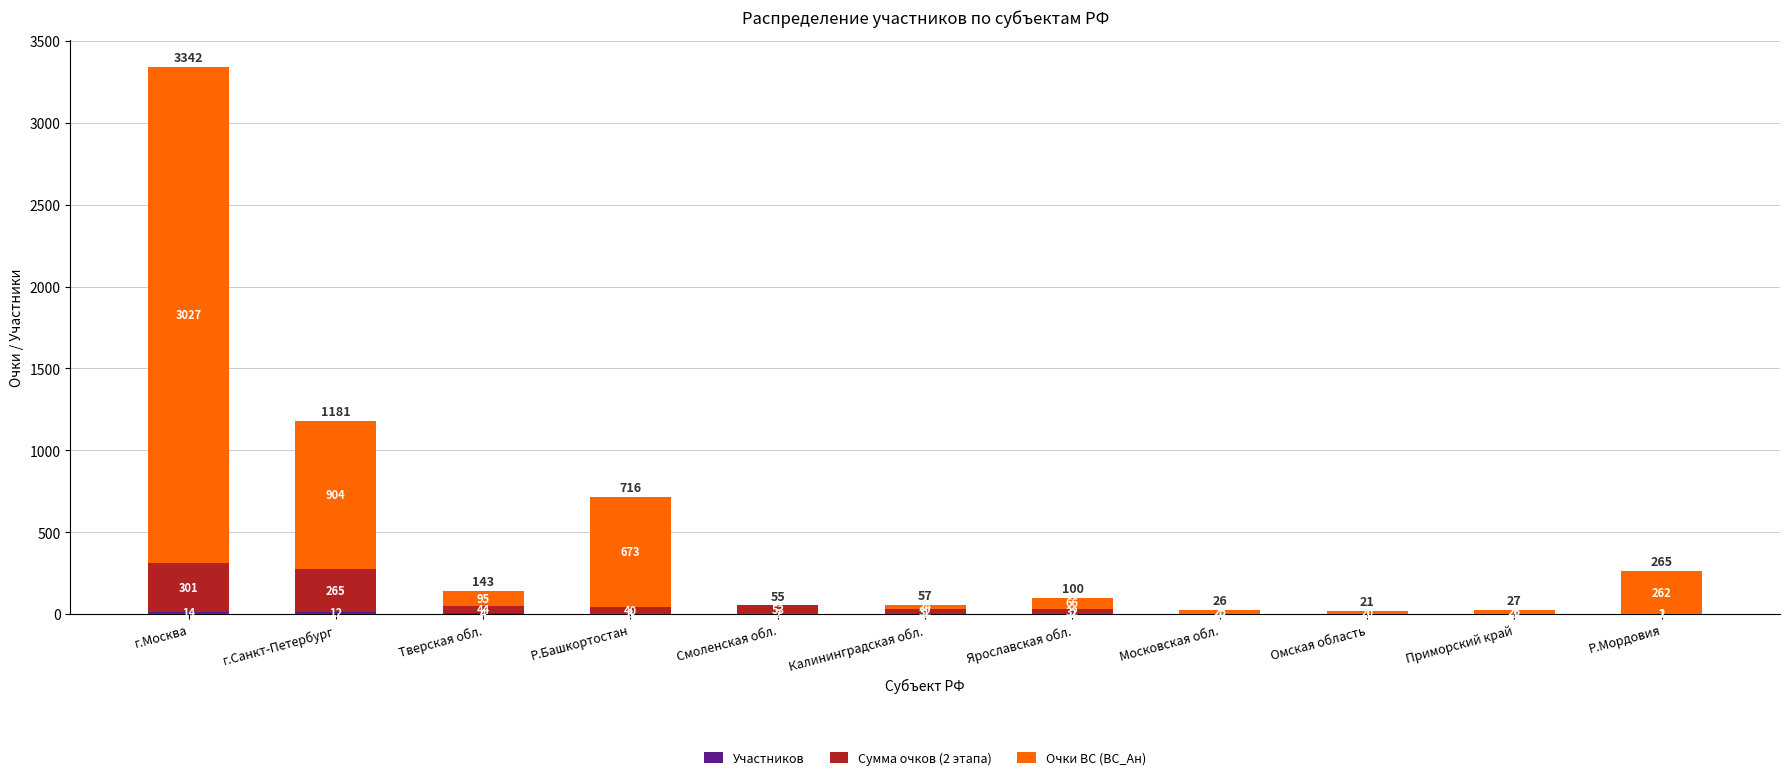

At which category is the sum across all series the highest?

г.Москва